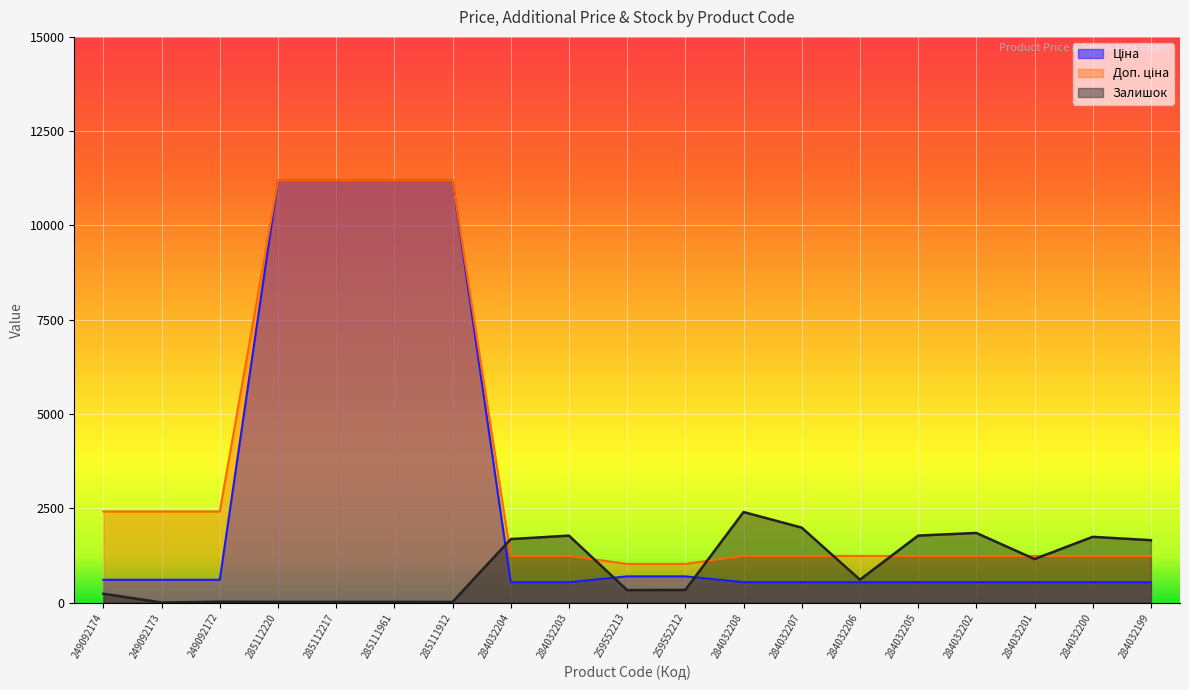

What is the sum of the Ціна values at 284032201 and 284032203?

1078.0